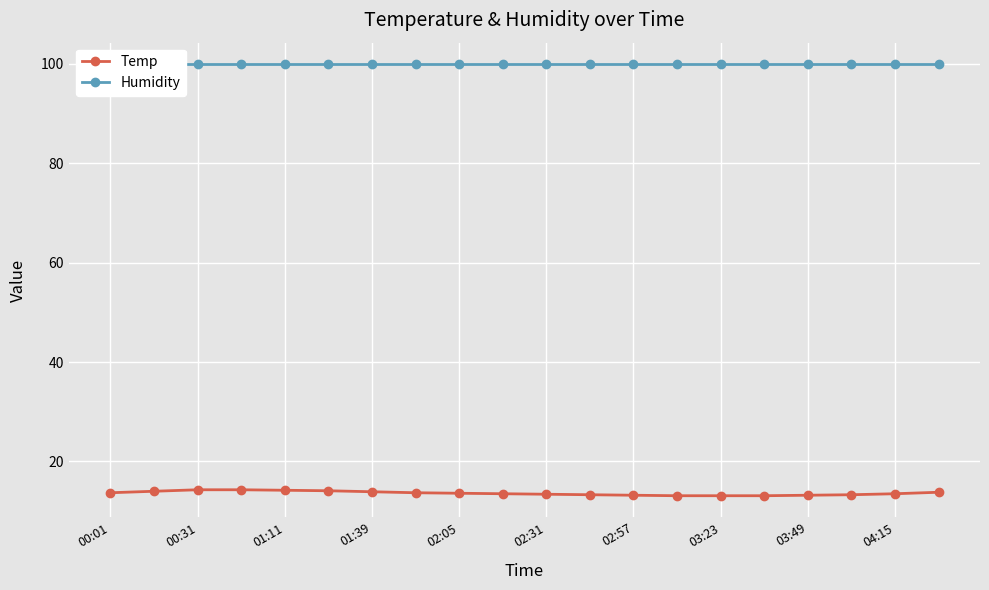

Does the chart display data point markers on the line(s)?

Yes